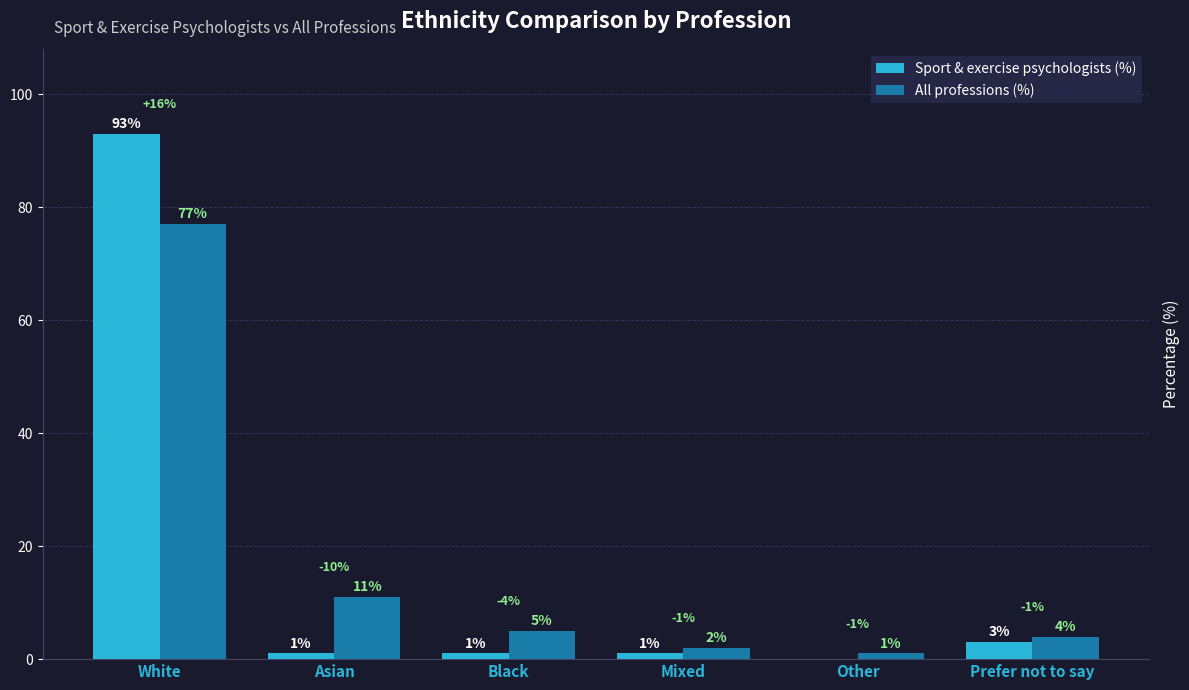

What is the sum of the Sport & exercise psychologists (%) values at White and Mixed?

94